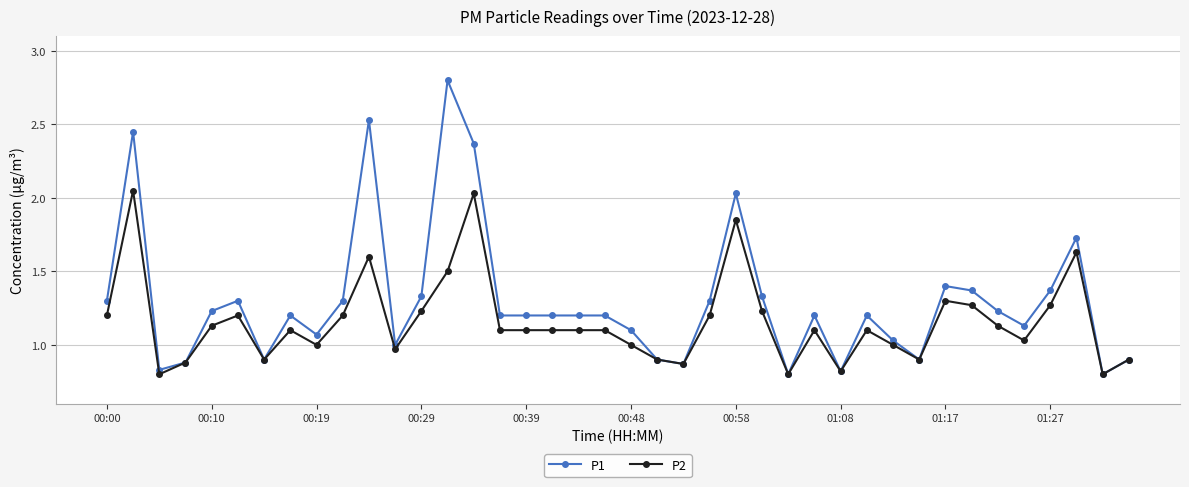

Rank the series by their average value, from lowest to highest.

P2, P1